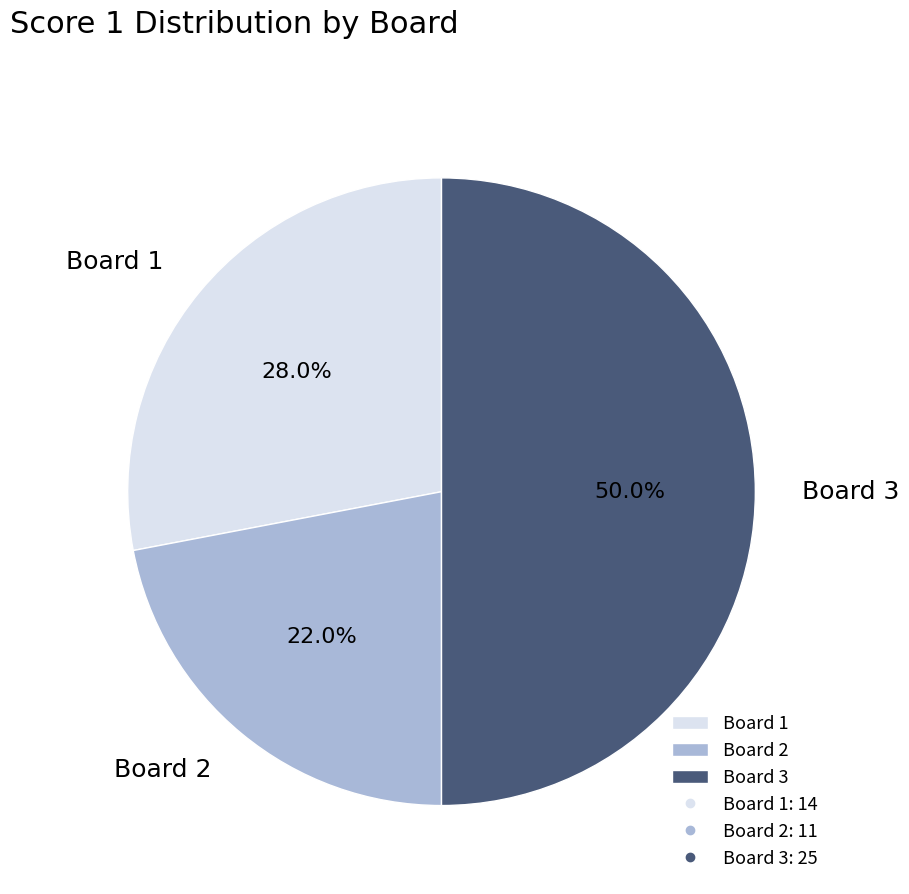

How many segments does this pie chart have?

3